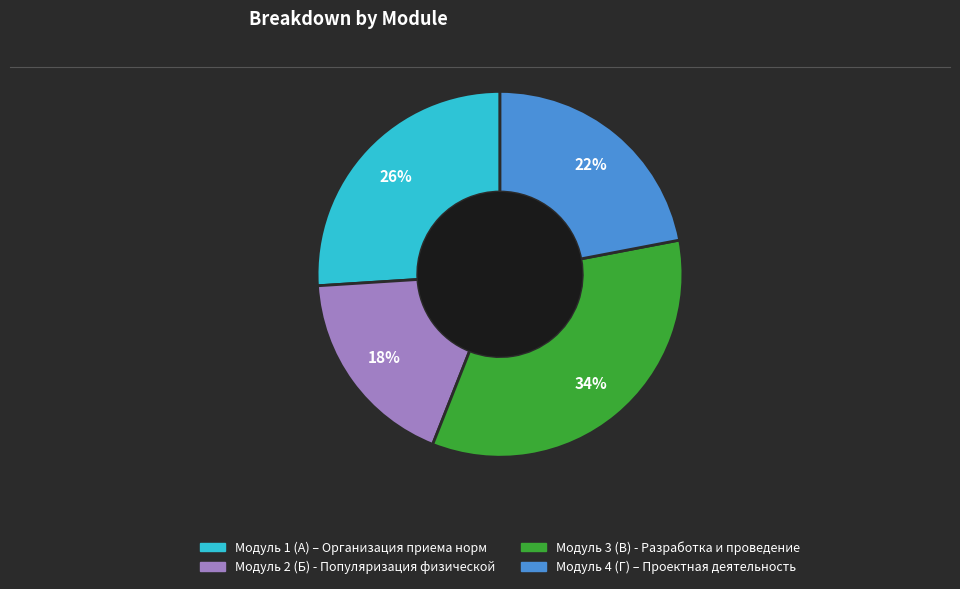

To the nearest percent, what is the average slice percentage?

25%